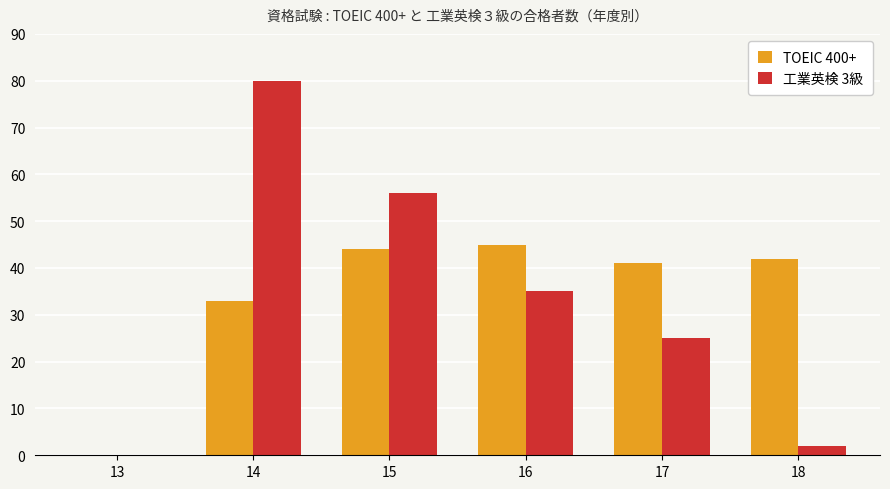

Which series changed the most between 13 and 15?

工業英検 3級